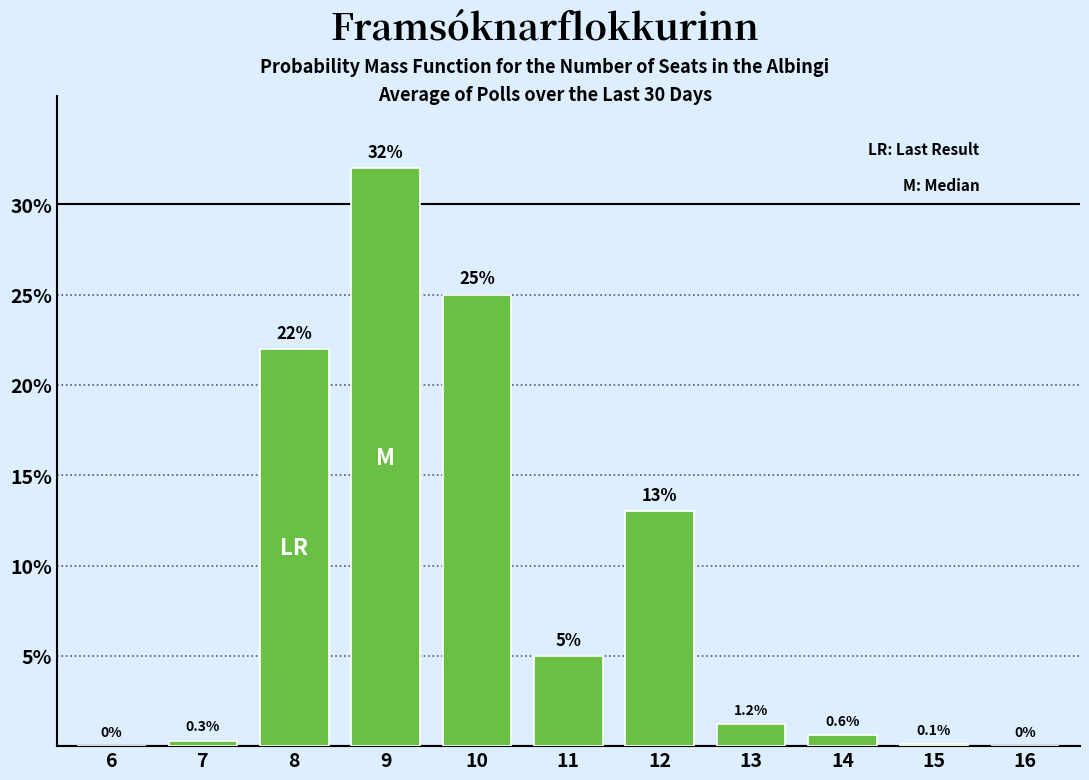

Reading left to right, extract all data points from this chart.

6=0.0	7=0.3	8=22.0	9=32.0	10=25.0	11=5.0	12=13.0	13=1.2	14=0.6	15=0.1	16=0.0